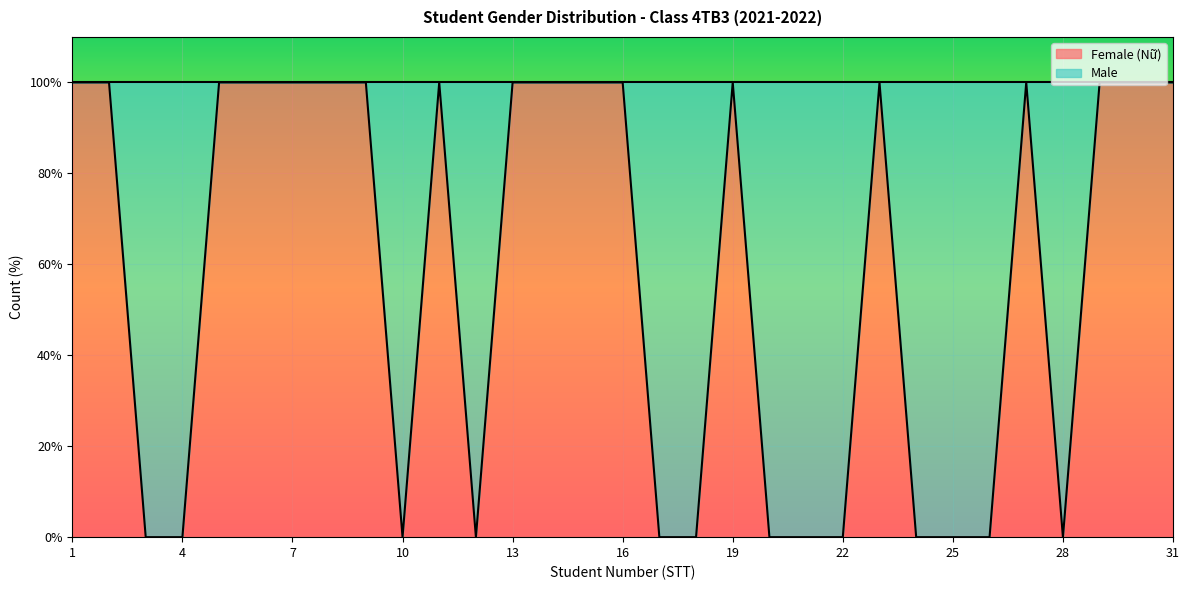

Count the number of categories in the chart.

31